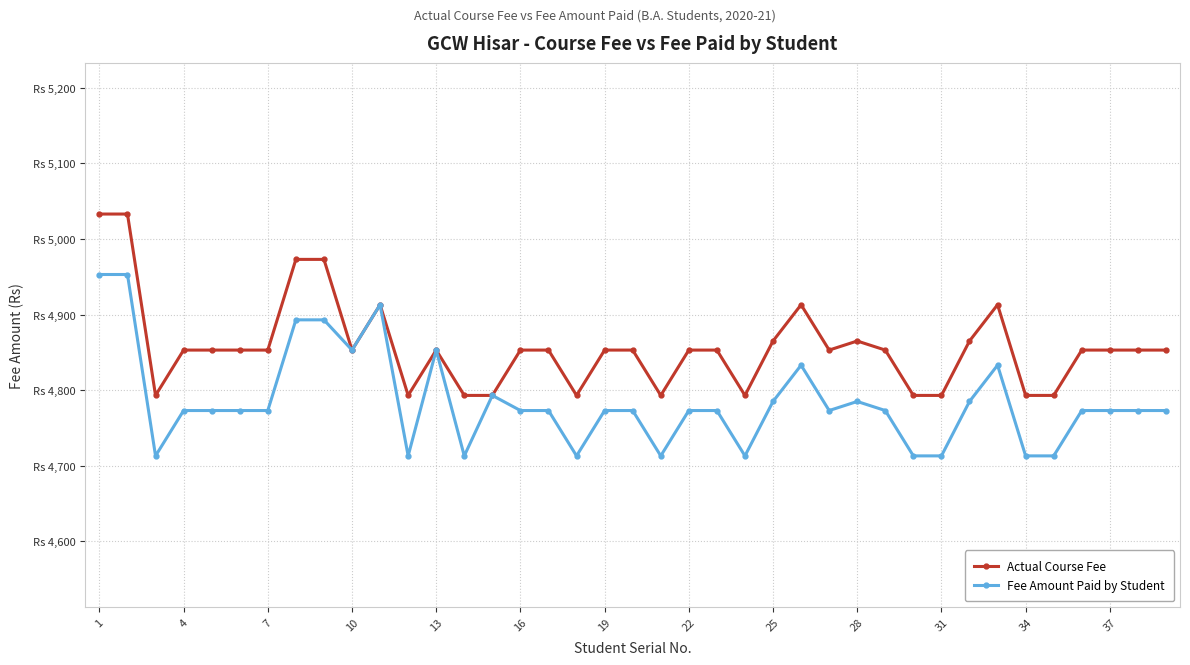

What are all the series names shown in the legend?

Actual Course Fee, Fee Amount Paid by Student